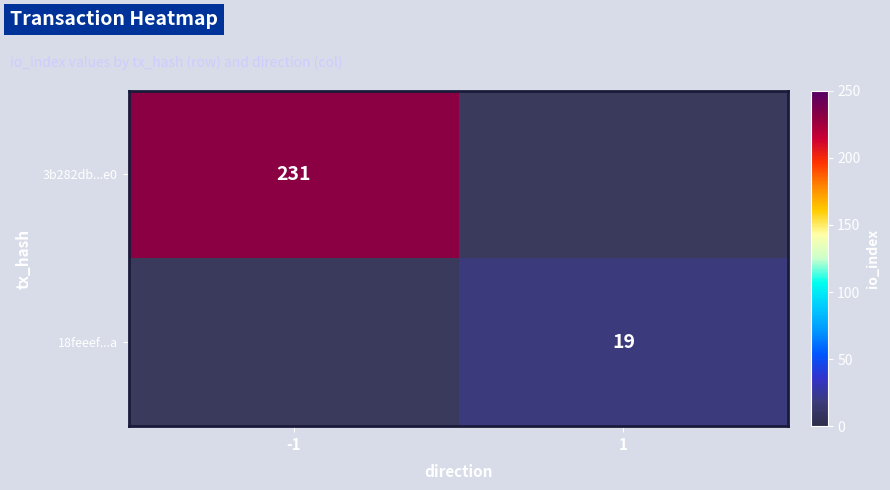

The value of 3b282db...e0 at -1 is 231. True or false?

True